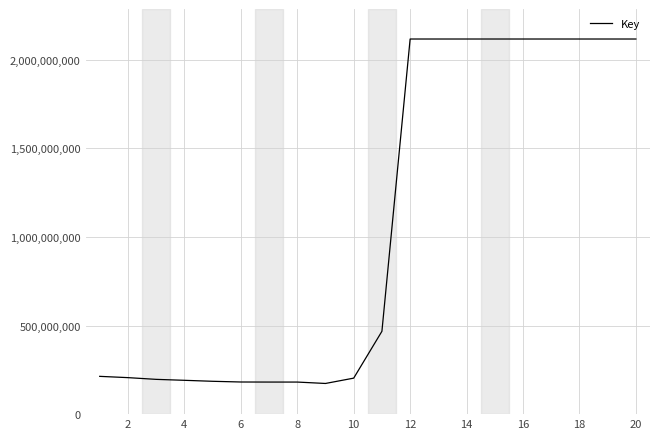

Count the number of data series in this chart.

1